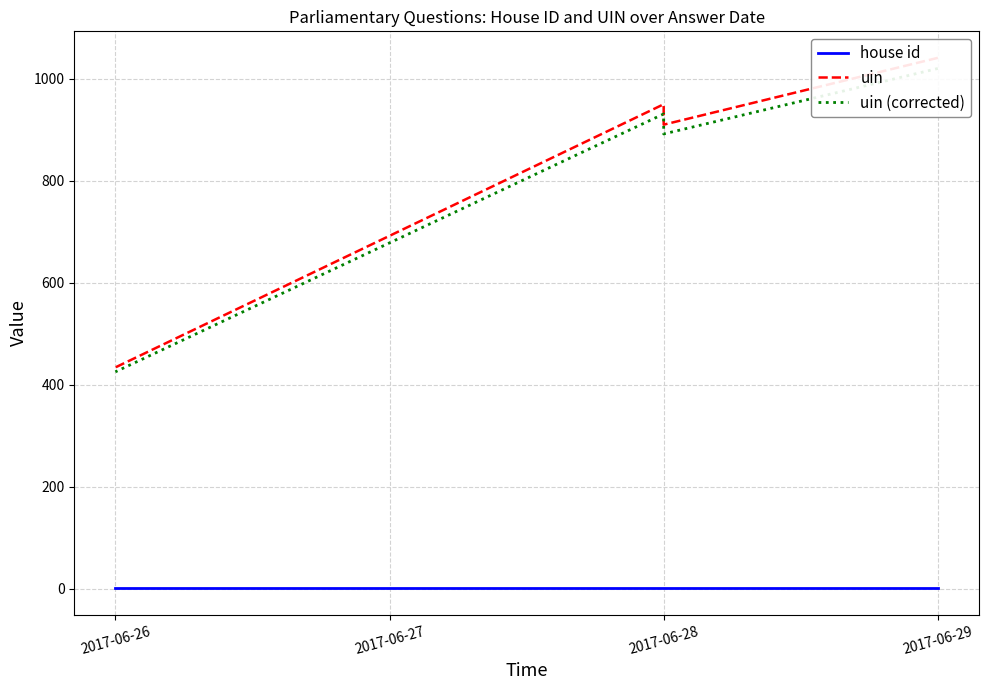

The uin (corrected) series shows 501.7 at 2017-06-28. True or false?

False